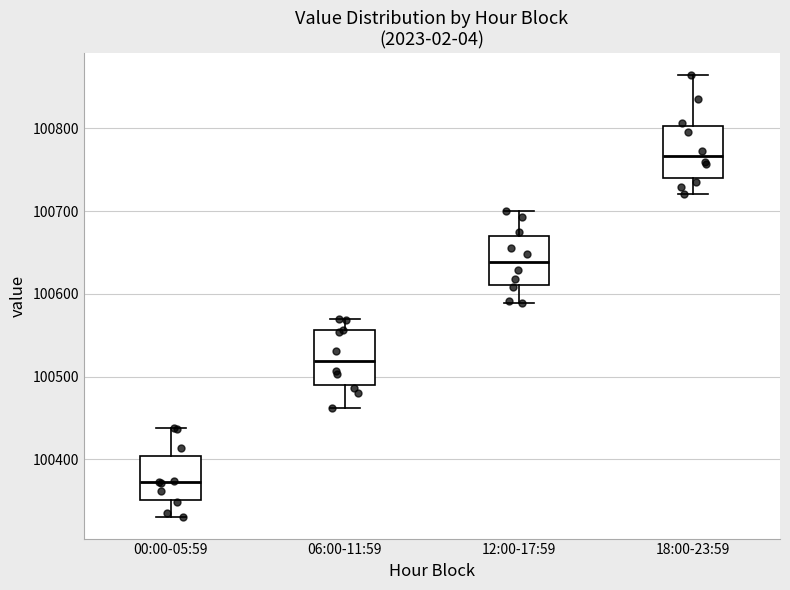

Which box has the highest median line?

18:00-23:59